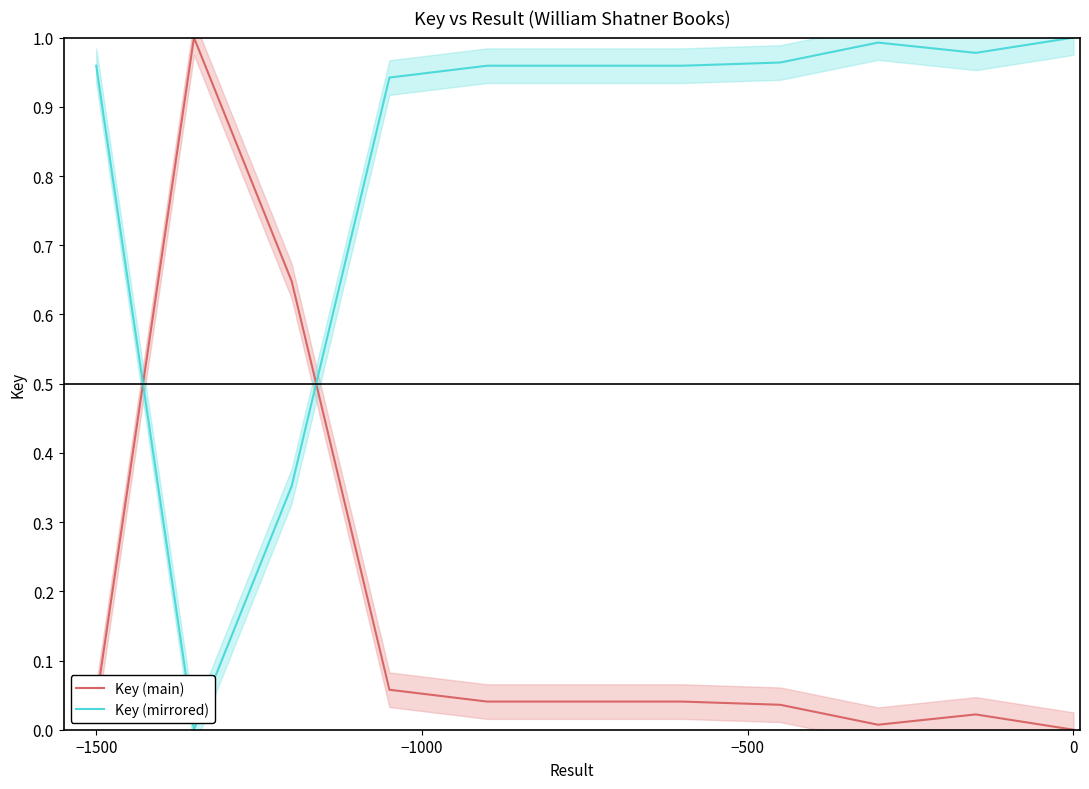

True or false: Key (mirrored) and Key (main) cross at least once.

True